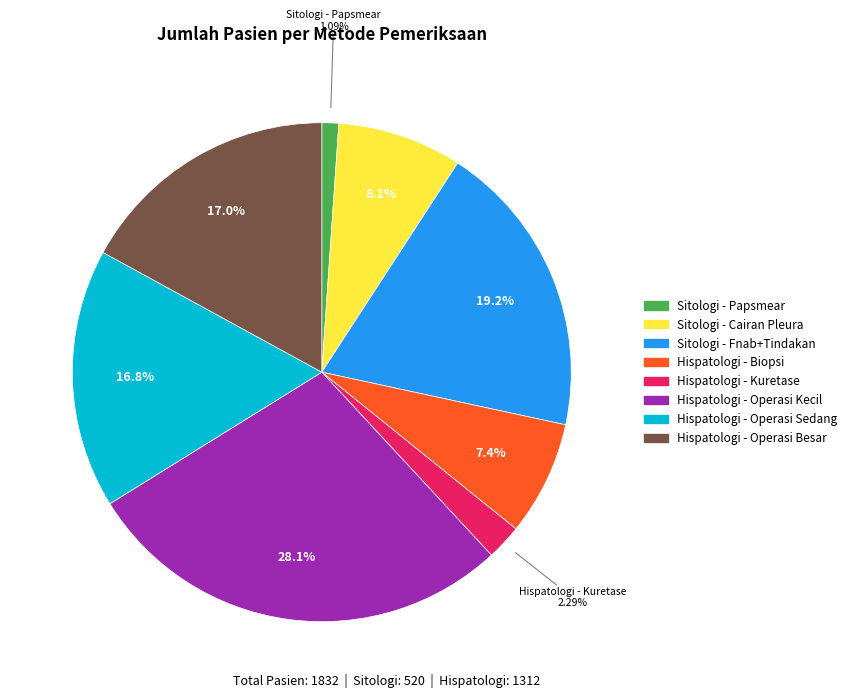

Is there a majority slice in this chart?

No